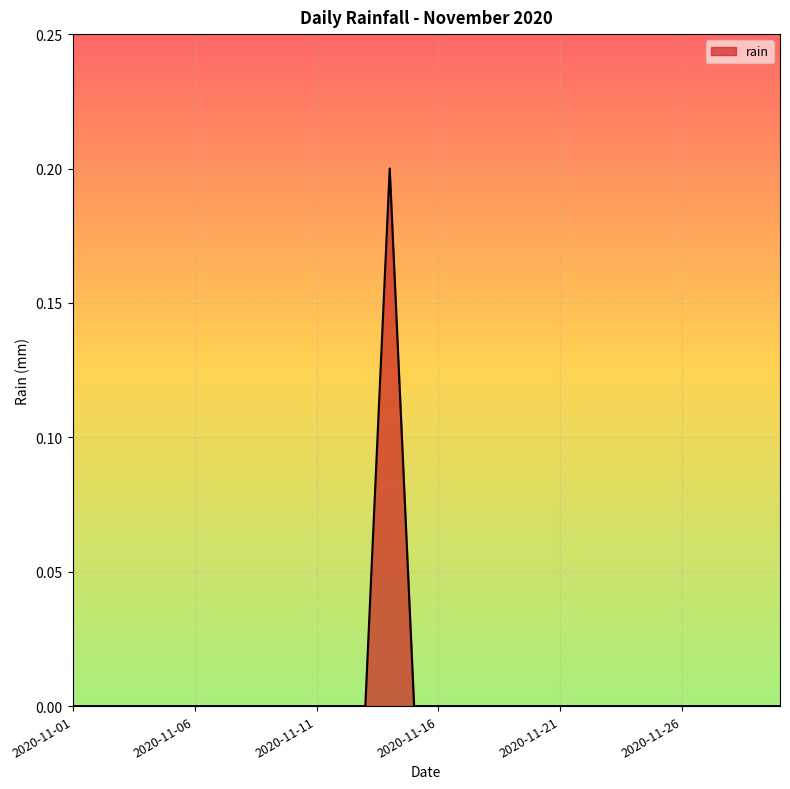

True or false: the data has more than 0 interior local peaks.

True